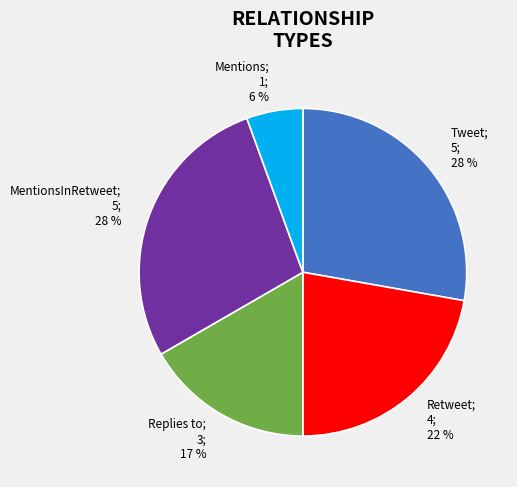

To the nearest percent, what is the difference between the largest and smallest slice percentages?

22%